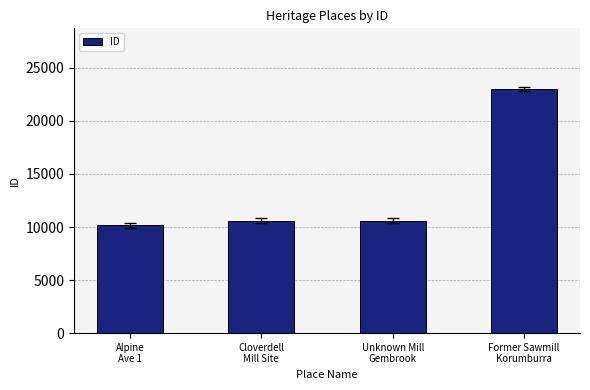

What is the maximum value shown in the chart?

22979